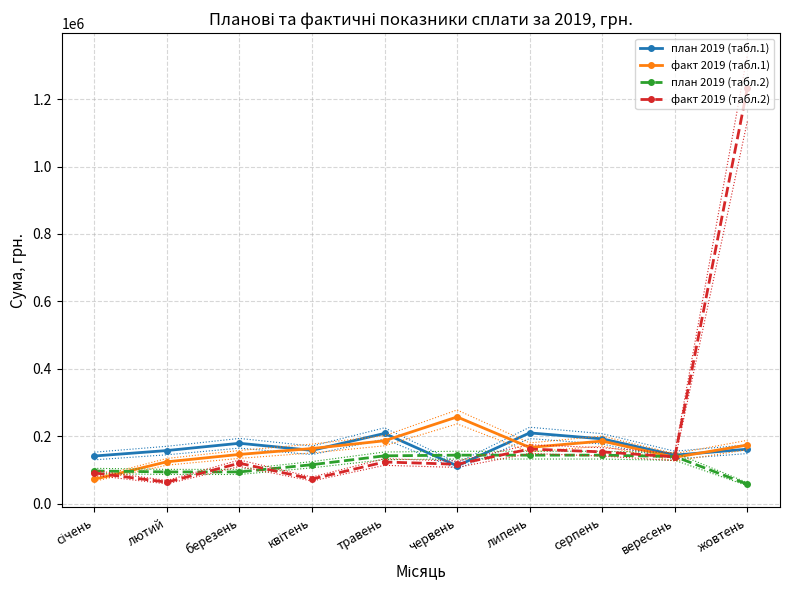

True or false: план 2019 (табл.2) has more than 0 interior local peaks.

False